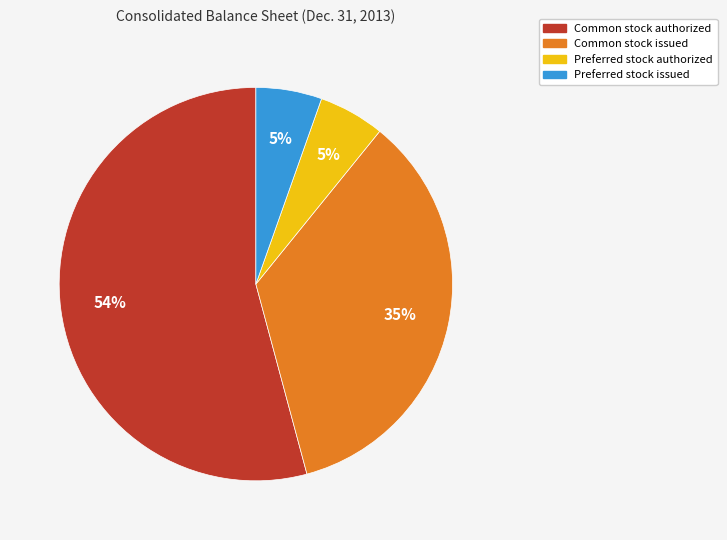

Does Common stock issued represent more than half of the total?

No